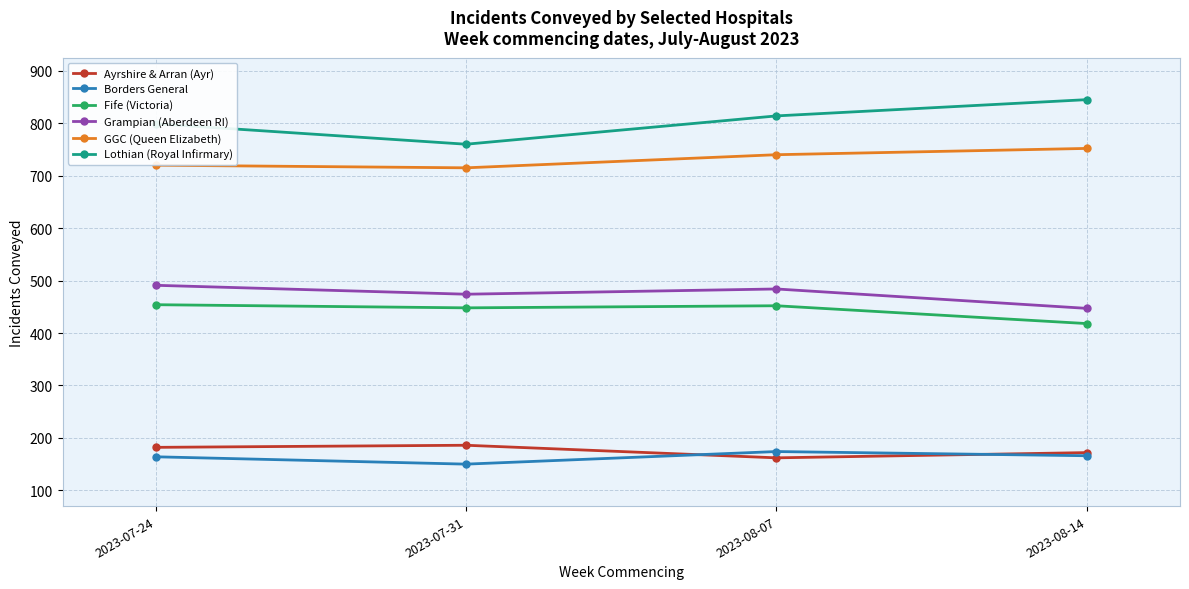

True or false: Ayrshire & Arran (Ayr) and Fife (Victoria) intersect in this chart.

False